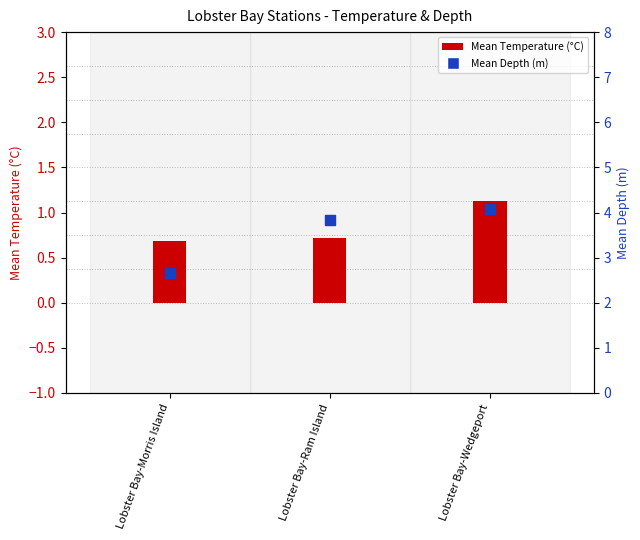

At which category is the sum across all series the highest?

Lobster Bay-Wedgeport